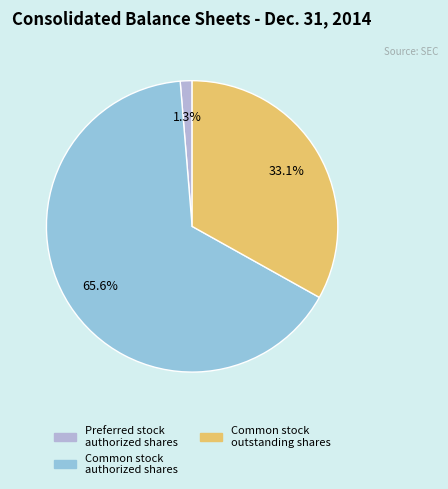

How many slices are in this pie chart?

3